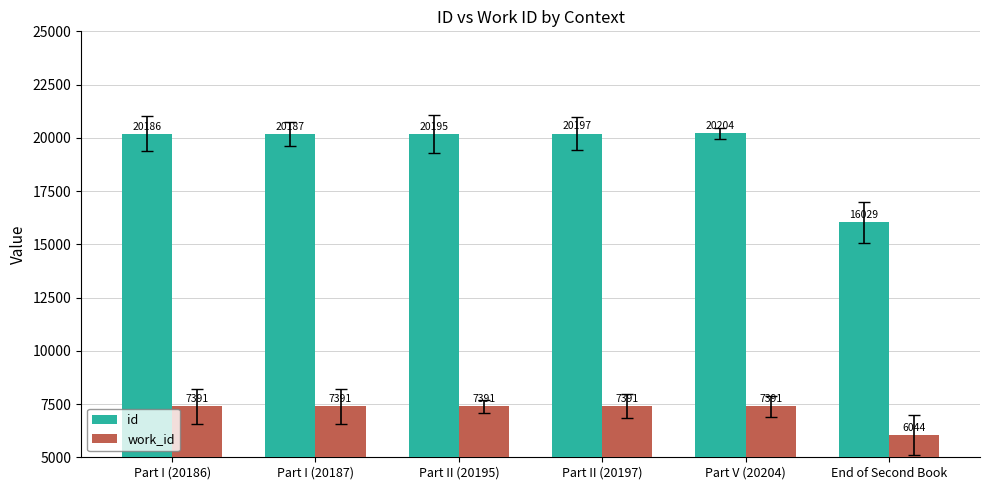

What is the difference between the maximum and minimum values in the id series?

4175